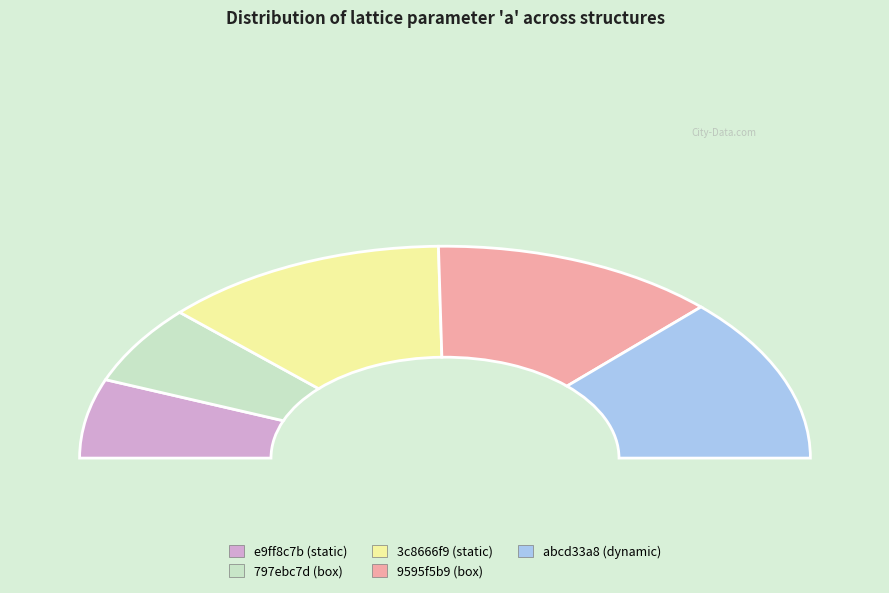

Do 9595f5b9 and 797ebc7d together represent more than half of the pie?

No